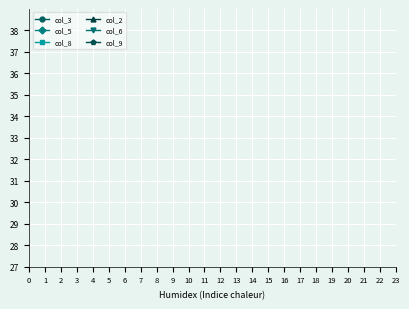

Is it true that col_5 equals 3 at 9?

False